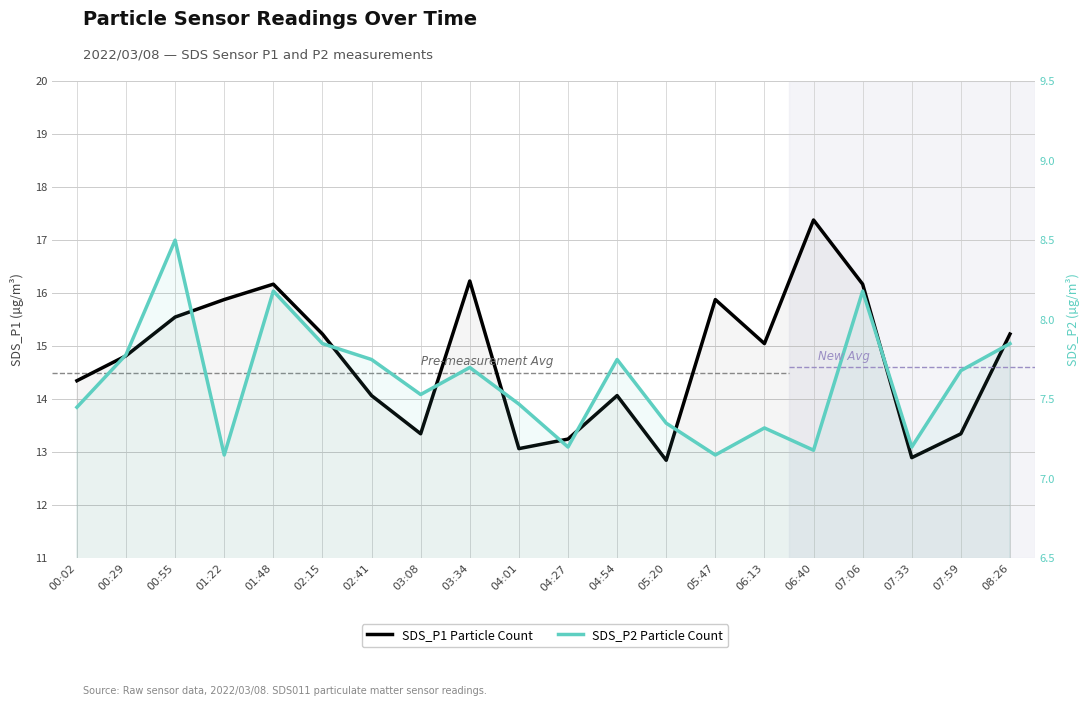

Reading left to right, transcribe all the data shown in this chart.

SDS_P1: 00:02=14.3	00:29=14.8	00:55=15.6	01:22=15.9	01:48=16.2	02:15=15.2	02:41=14.1	03:08=13.3	03:34=16.2	04:01=13.1	04:27=13.2	04:54=14.1	05:20=12.8	05:47=15.9	06:13=15.1	06:40=17.4	07:06=16.2	07:33=12.9	07:59=13.3	08:26=15.2
SDS_P2: 00:02=7.5	00:29=7.8	00:55=8.5	01:22=7.2	01:48=8.2	02:15=7.8	02:41=7.8	03:08=7.5	03:34=7.7	04:01=7.5	04:27=7.2	04:54=7.8	05:20=7.3	05:47=7.2	06:13=7.3	06:40=7.2	07:06=8.2	07:33=7.2	07:59=7.7	08:26=7.8